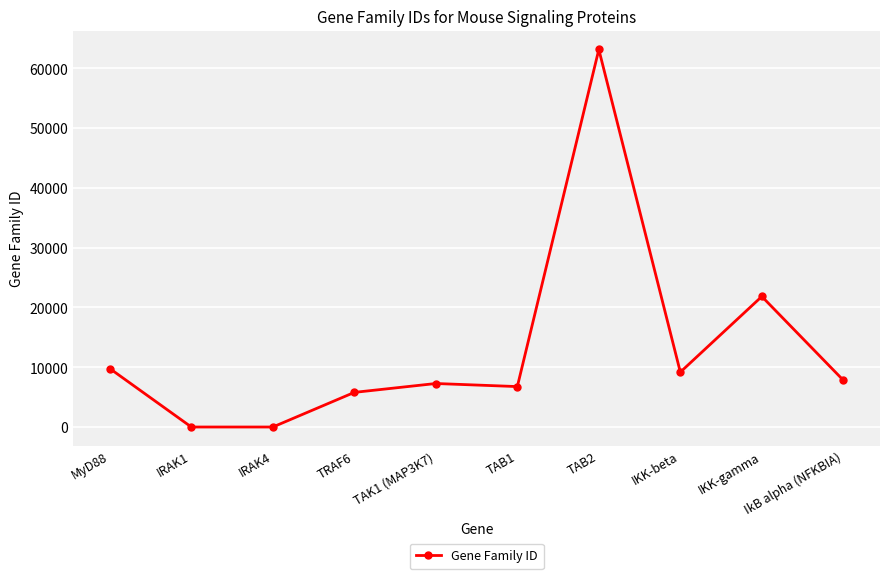

What is the ratio of the value at IkB alpha (NFKBIA) to the value at TAB2?

0.1